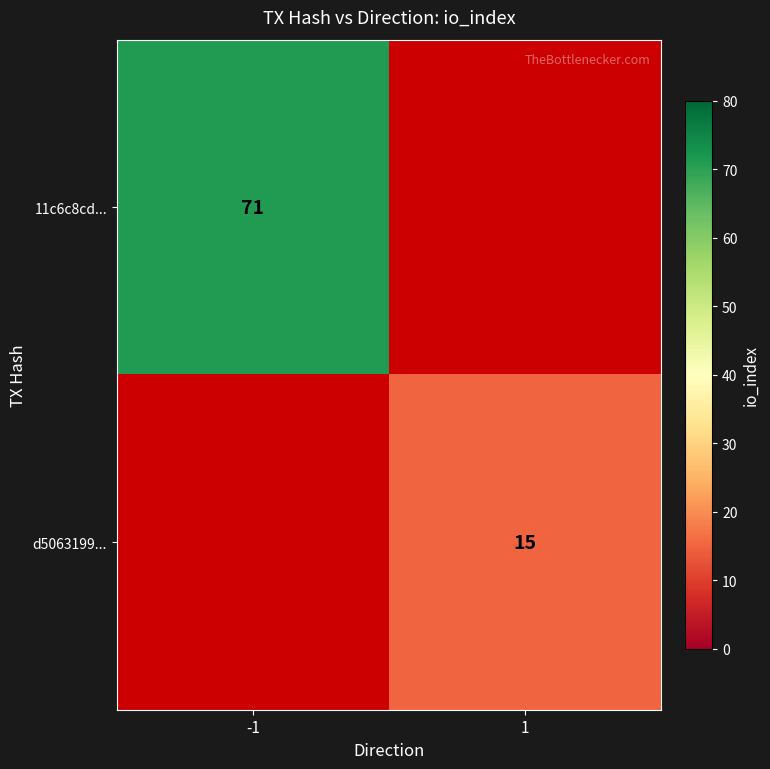

The value of d5063199... at 1 is 15. True or false?

True